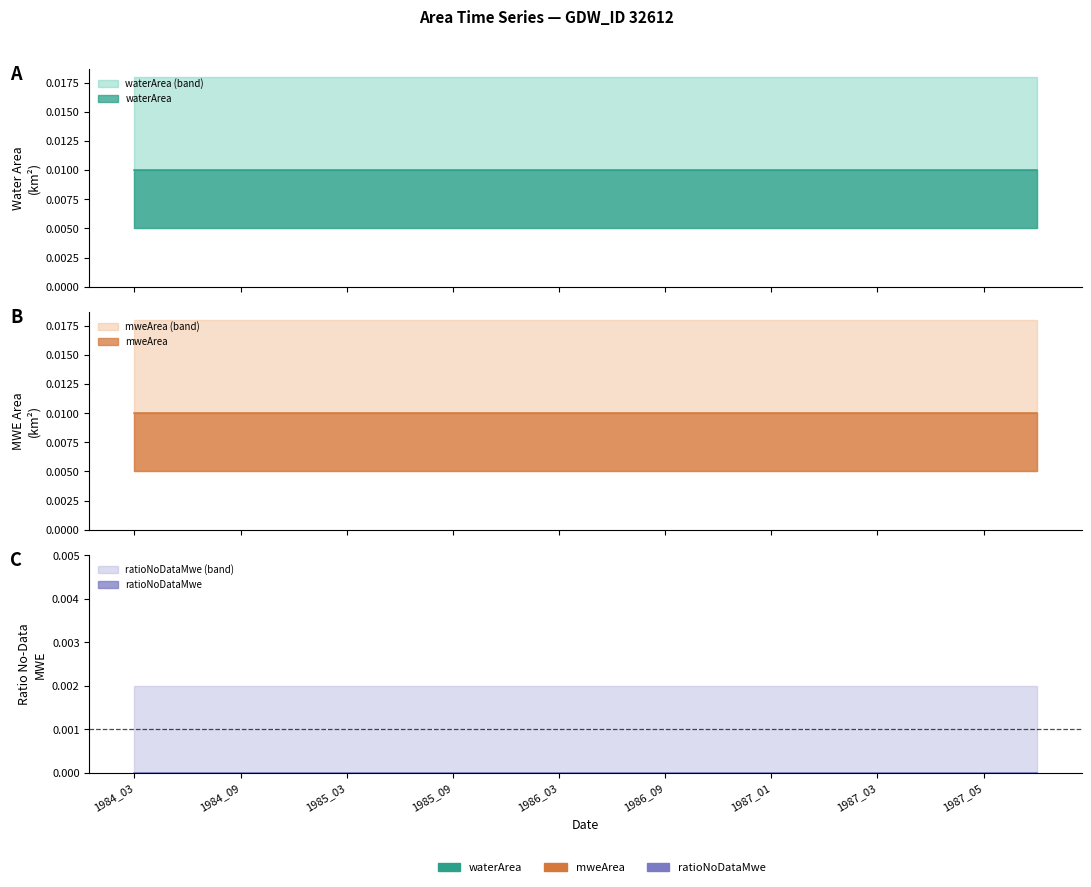

Which series changed the most between 1986_06 and 1987_01?

waterArea